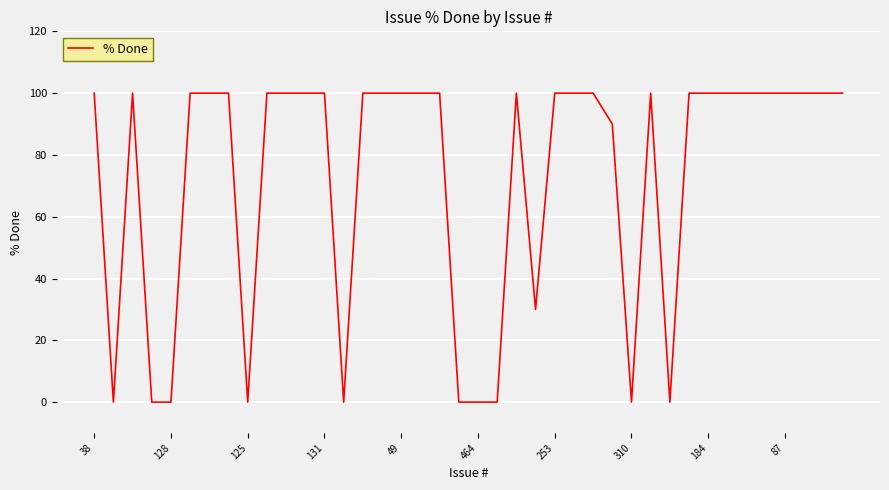

What is the difference between the maximum and minimum values?

100